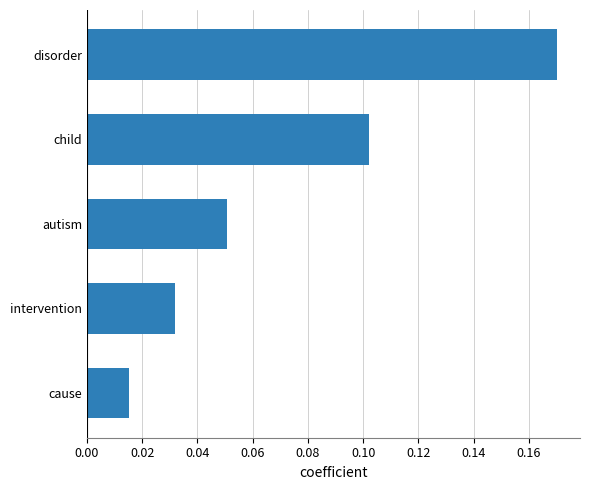

List the labels in order of value, smallest first.

cause, intervention, autism, child, disorder